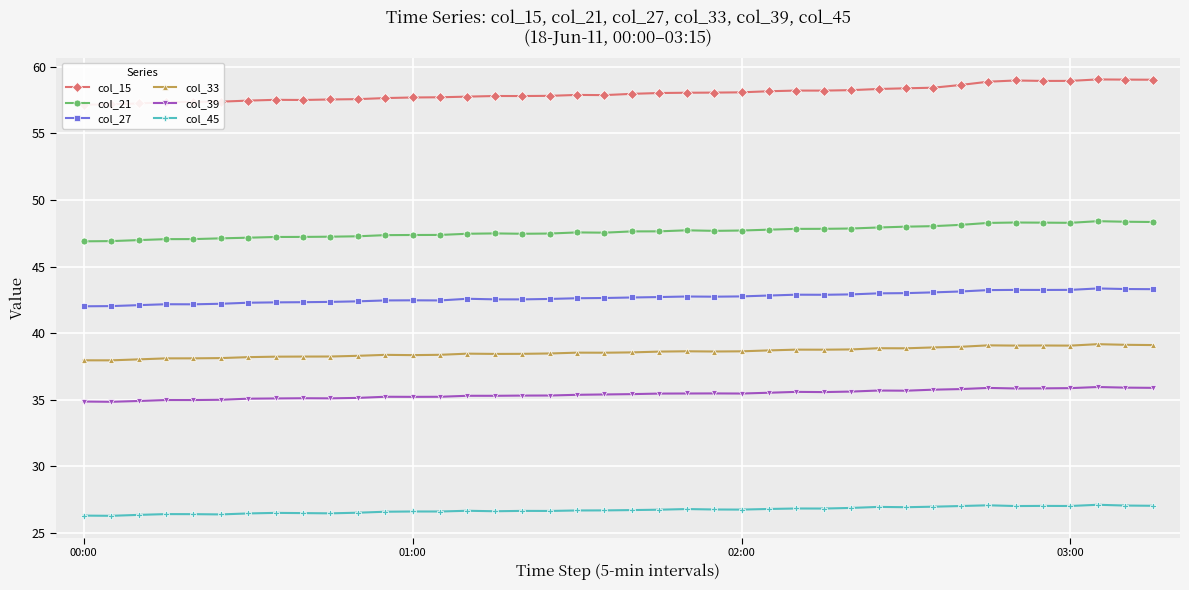

How many data points in col_21 are above 47?

37